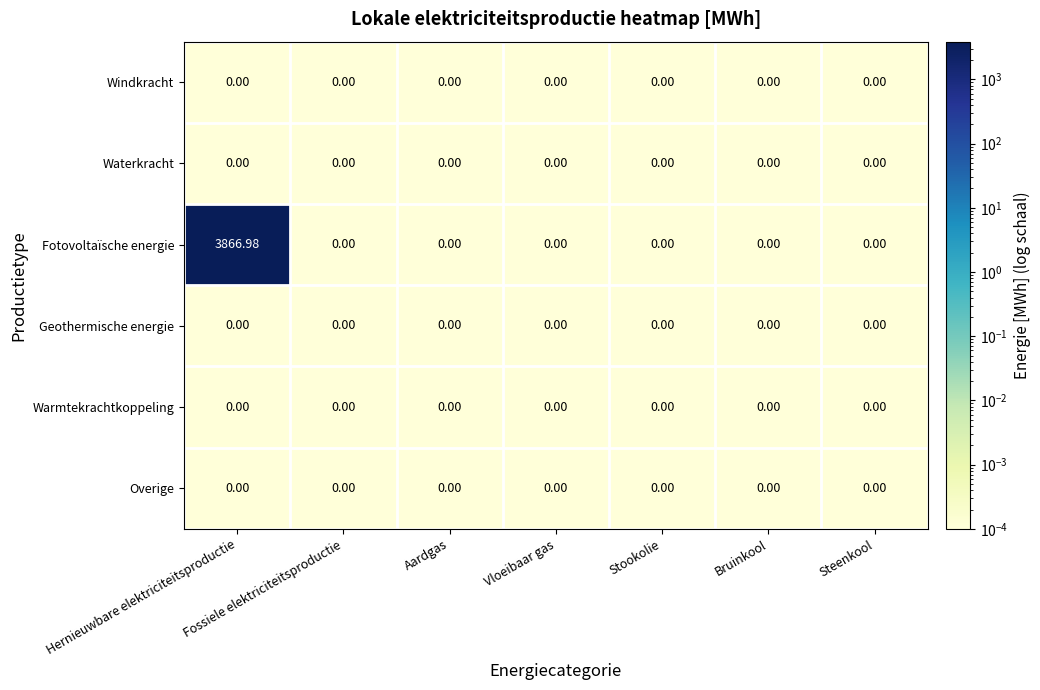

Which series has the widest spread of values?

Fotovoltaïsche energie